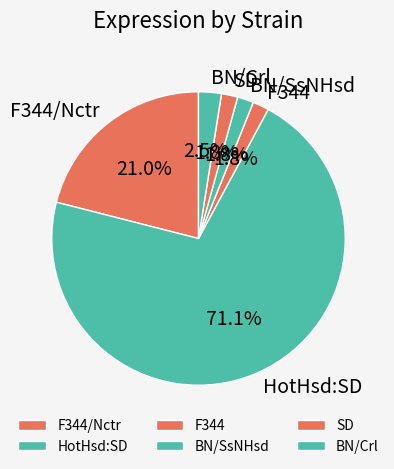

To the nearest percent, what portion does SD represent?

2%